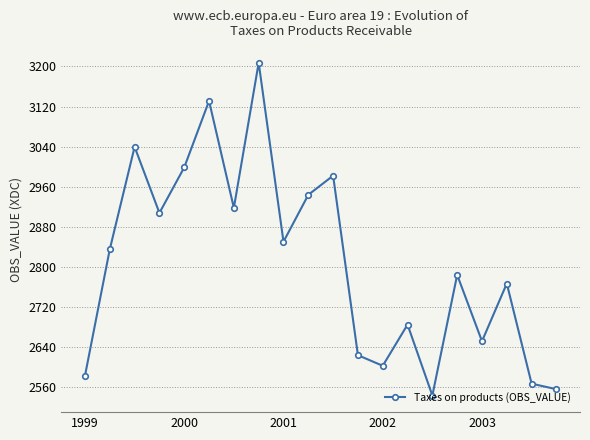

What is the value of the 7th point from the left?

2917.8